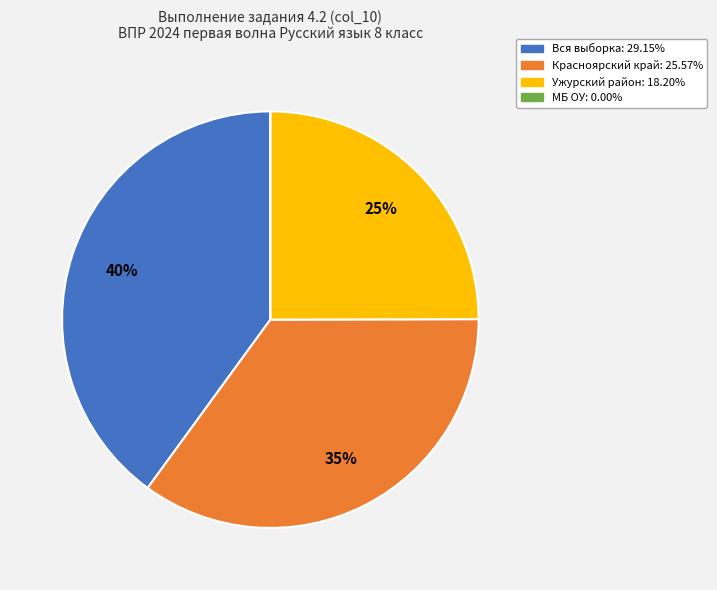

To the nearest percent, what is the average slice percentage?

25%